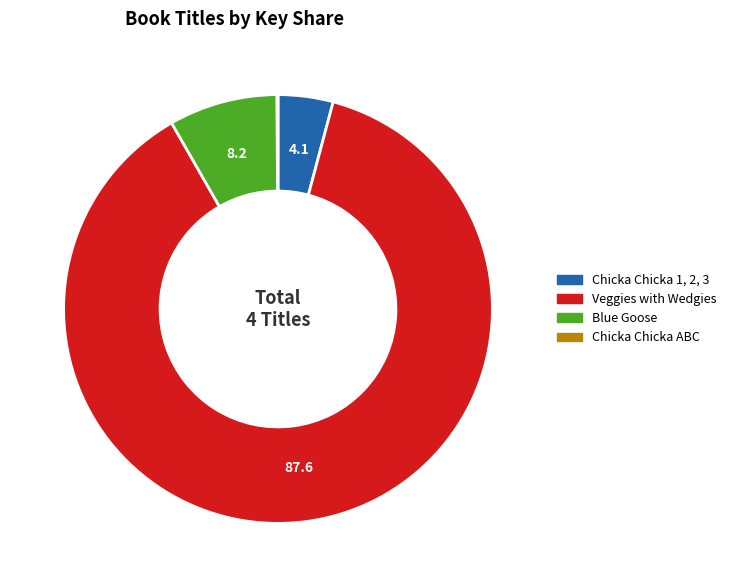

What is the largest slice in the pie chart?

Veggies with Wedgies